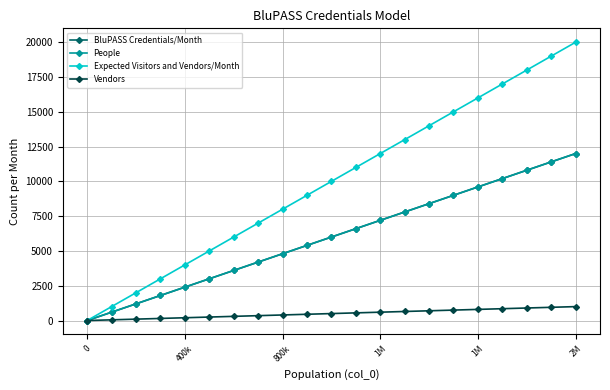

Which series has the largest range (max minus min)?

Expected Visitors and Vendors/Month